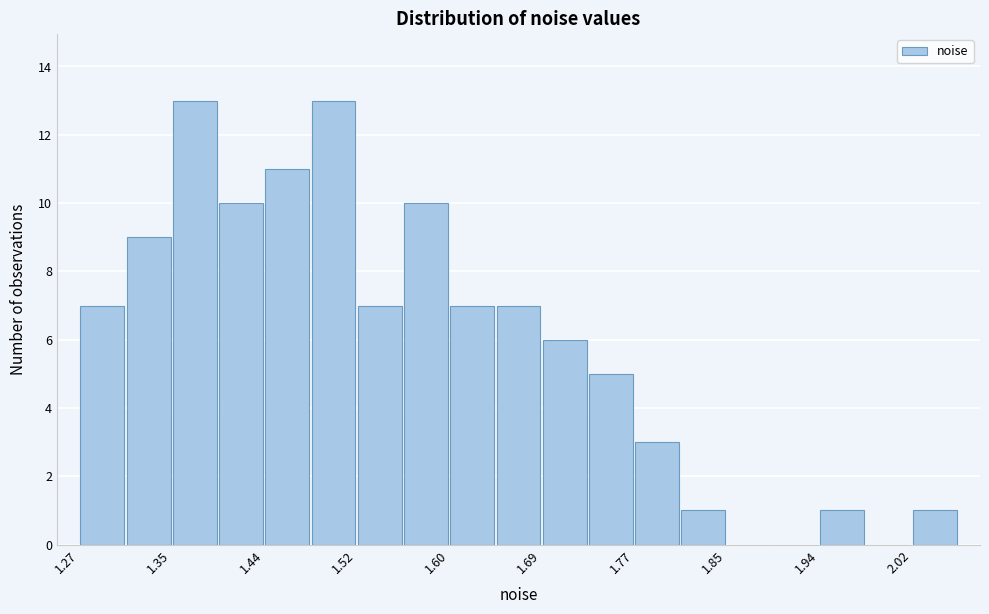

Reading left to right, transcribe this chart: for each bar, give the range it covers on the x-axis and its height. Neither the bar edges nor the heights are printed on the chart, so give them approximately, as read against the axes.

1.27 to 1.31: 7
1.31 to 1.35: 9
1.35 to 1.40: 13
1.40 to 1.44: 10
1.44 to 1.48: 11
1.48 to 1.52: 13
1.52 to 1.56: 7
1.56 to 1.60: 10
1.60 to 1.65: 7
1.65 to 1.69: 7
1.69 to 1.73: 6
1.73 to 1.77: 5
1.77 to 1.81: 3
1.81 to 1.85: 1
1.85 to 1.90: 0
1.90 to 1.94: 0
1.94 to 1.98: 1
1.98 to 2.02: 0
2.02 to 2.06: 1